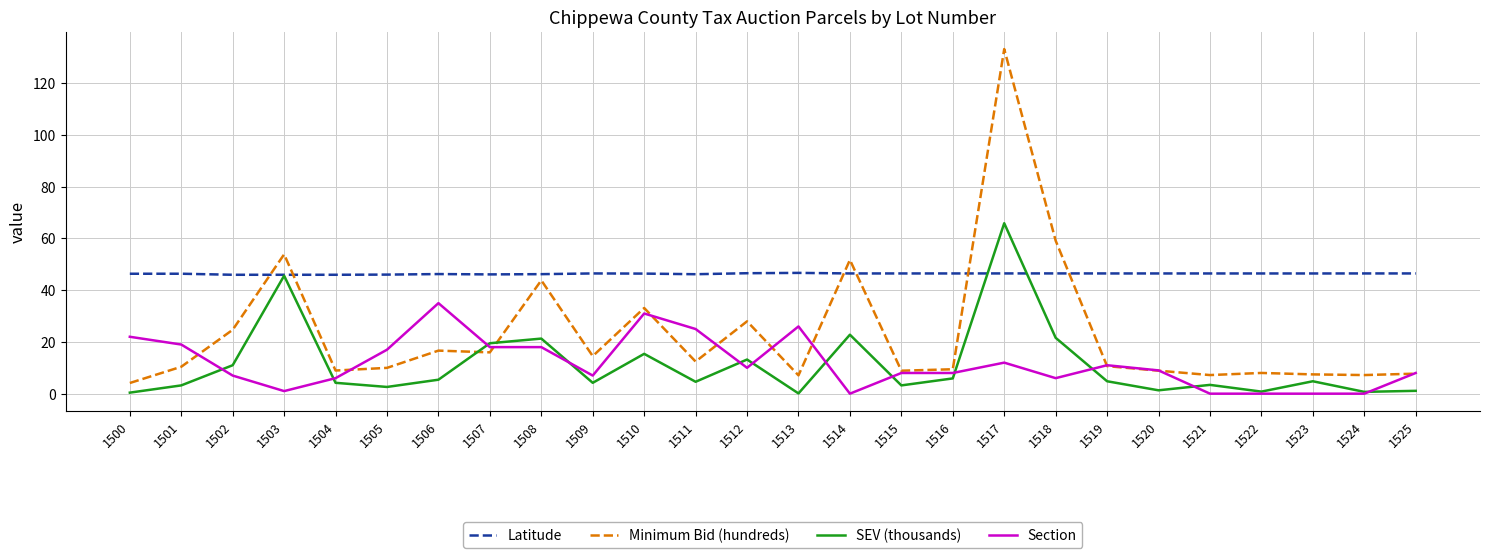

What is the difference between the maximum and second lowest values in the SEV (thousands) series?

65.5